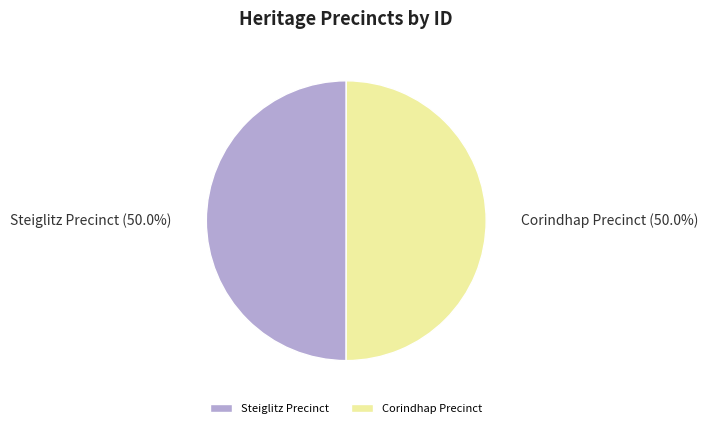

To the nearest percent, what percentage of the pie is Steiglitz Precinct?

50%